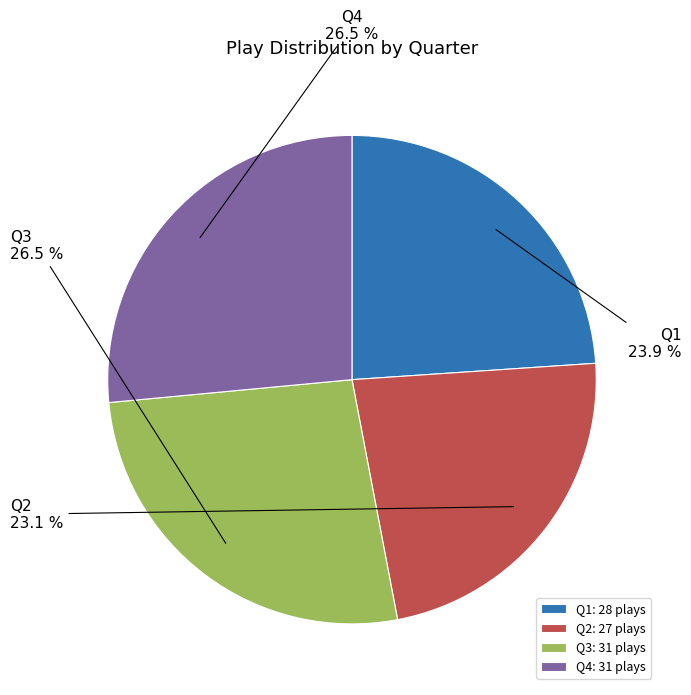

To the nearest percent, what is the average slice percentage?

25%